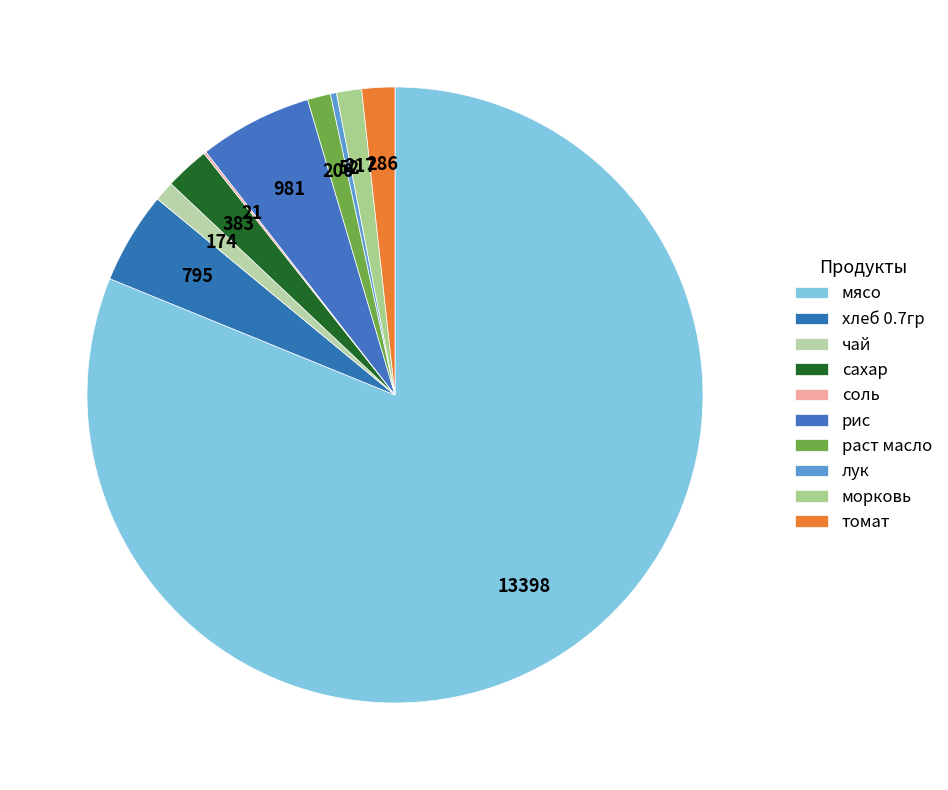

What is the total percentage of чай and хлеб 0.7гр?

5.9%